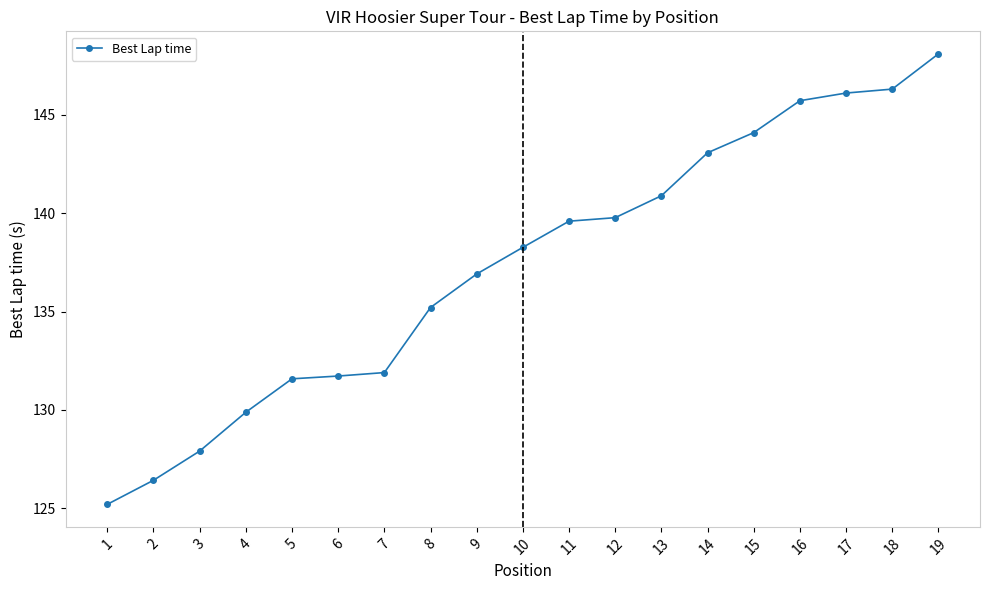

Is it true that the value at 14 is 217.5?

False